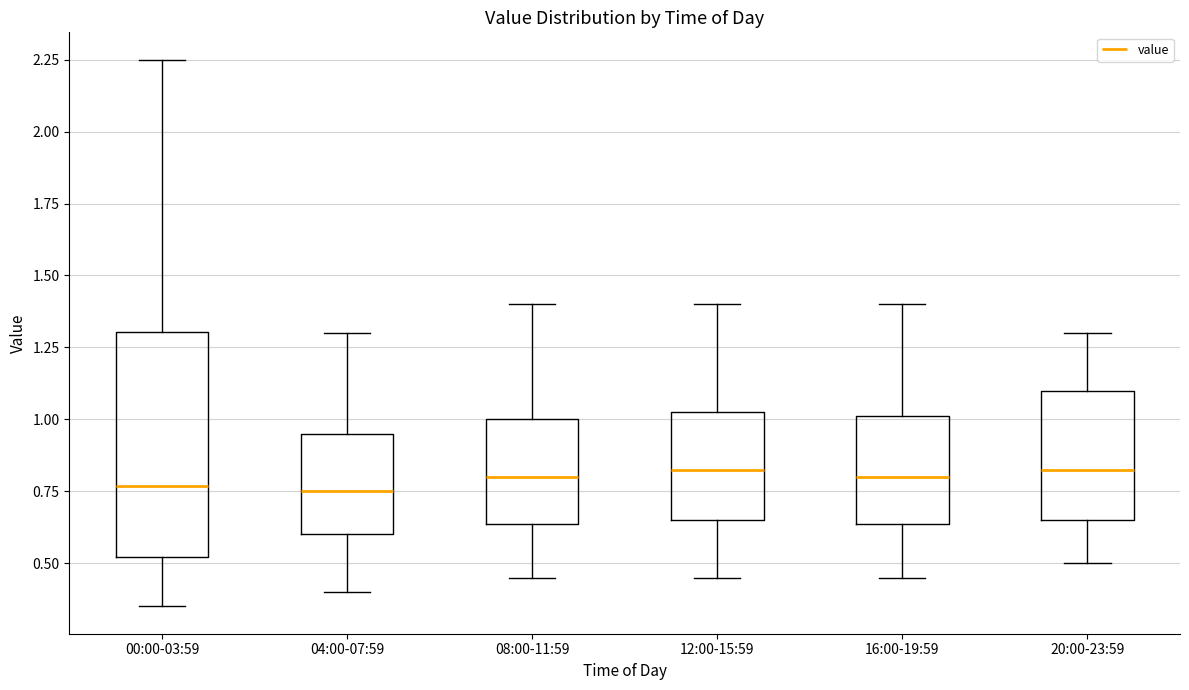

Where is the lower edge of the box for 08:00-11:59 on the y-axis? The values are not printed on the chart, so give them approximately, as read against the axis.

0.65